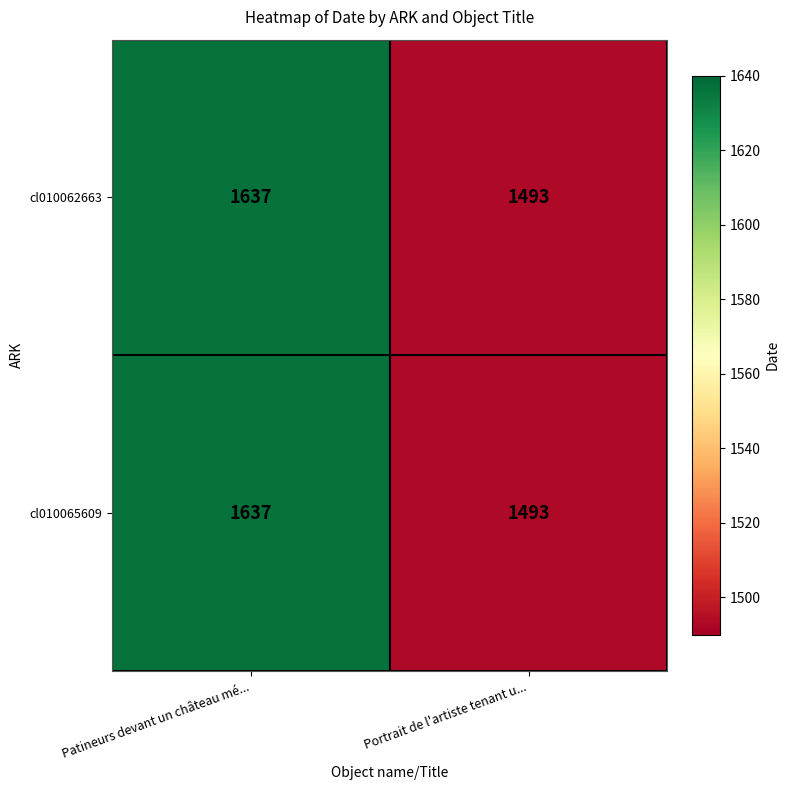

True or false: cl010062663 has a value of 2131 at Patineurs devant un château mé....

False